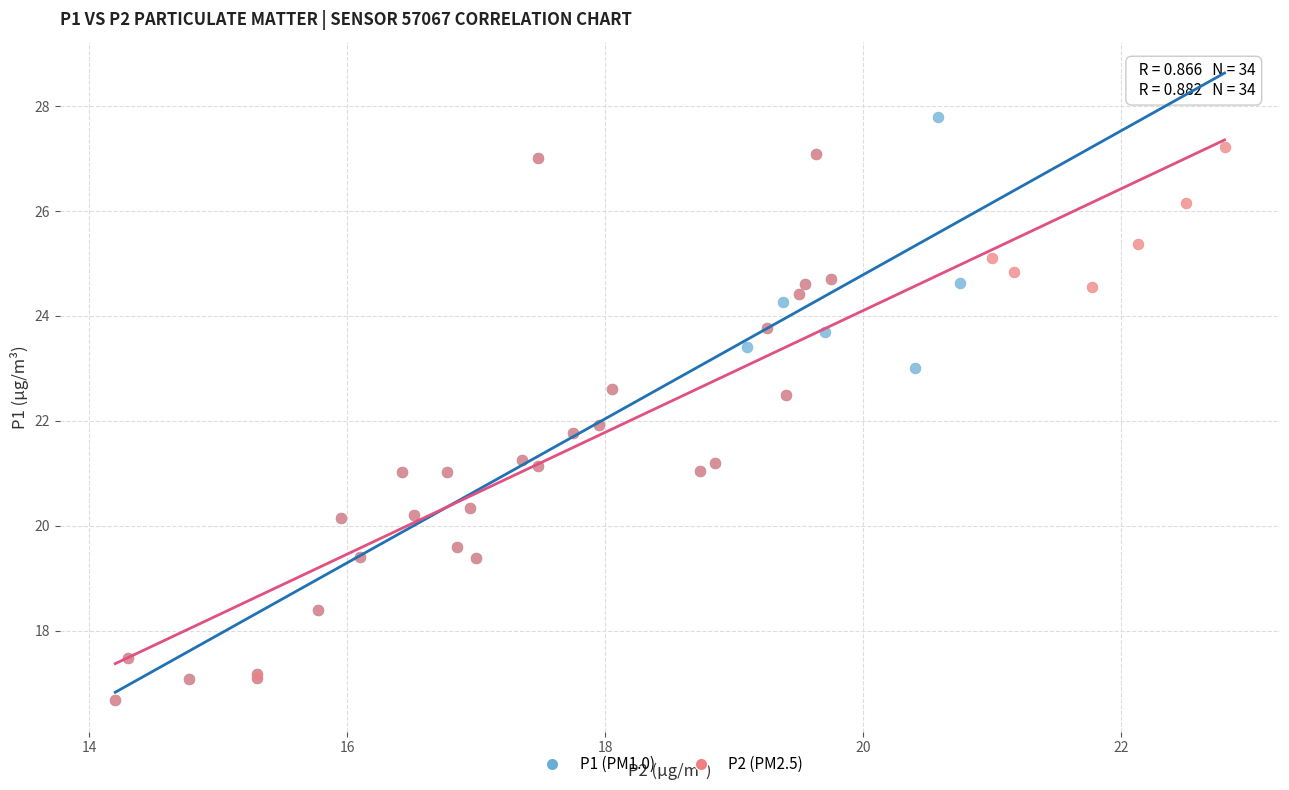

Which series contains the highest Y value?

P1 (PM1.0)